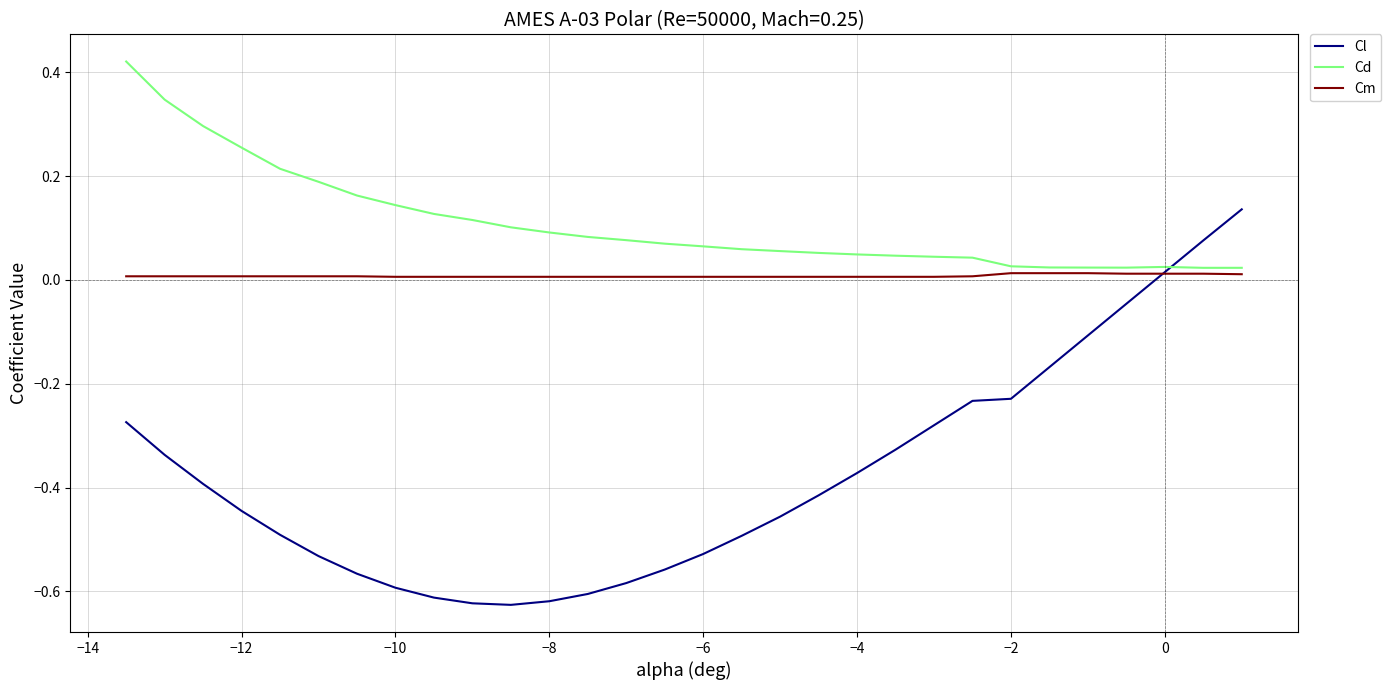

Rank the series by their average value, from lowest to highest.

Cl, Cm, Cd